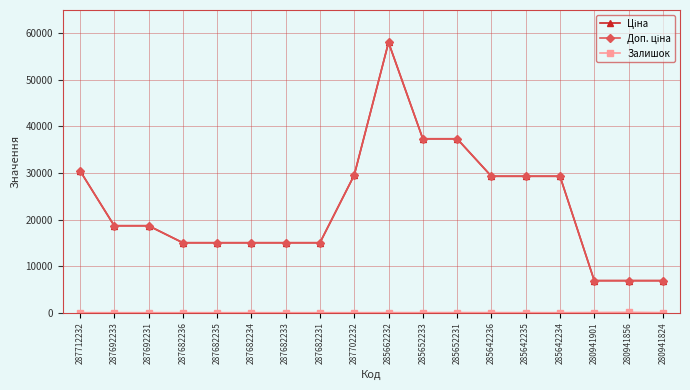

True or false: Доп. ціна and Ціна intersect in this chart.

False